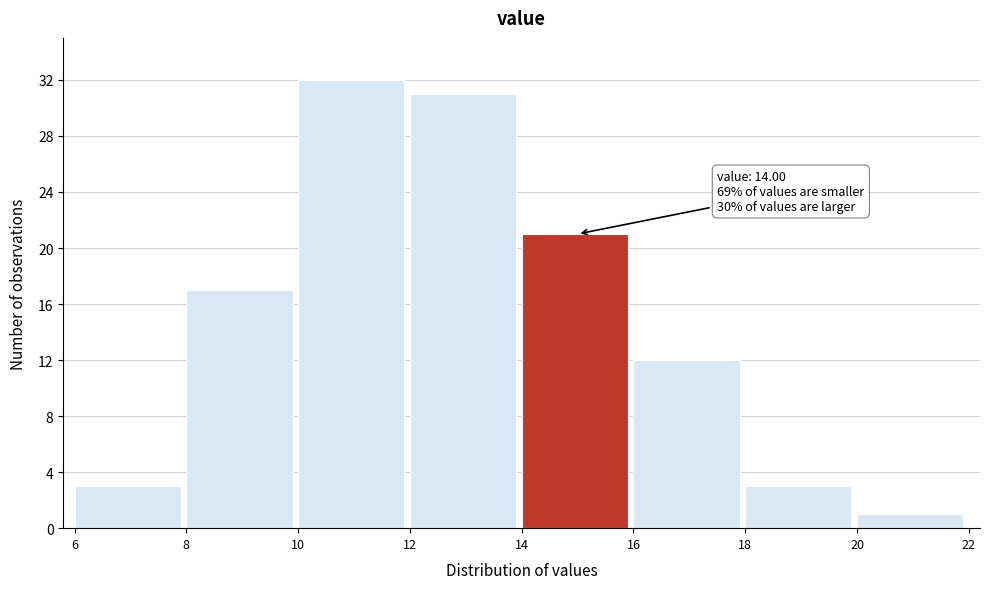

Which range on the x-axis has the tallest bar?

10 to 12